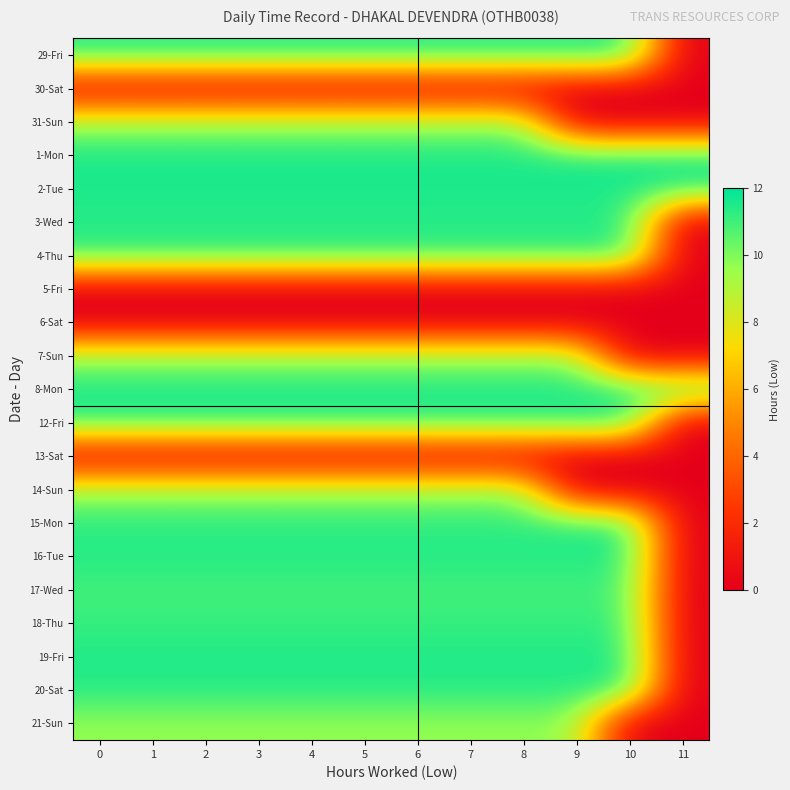

Reading right to left, transcribe all the data shown in this chart.

29-Fri: 11=0.0	10=11.5	9=11.5	8=11.5	7=11.5	6=11.5	5=11.5	4=11.5	3=11.5	2=11.5	1=11.5	0=11.5
30-Sat: 11=0.0	10=0.0	9=0.0	8=0.0	7=0.0	6=0.0	5=0.0	4=0.0	3=0.0	2=0.0	1=0.0	0=0.0
31-Sun: 11=0.0	10=0.0	9=0.0	8=9.4	7=9.4	6=9.4	5=9.4	4=9.4	3=9.4	2=9.4	1=9.4	0=9.4
1-Mon: 11=11.6	10=11.6	9=11.6	8=11.6	7=11.6	6=11.6	5=11.6	4=11.6	3=11.6	2=11.6	1=11.6	0=11.6
2-Tue: 11=11.6	10=11.6	9=11.6	8=11.6	7=11.6	6=11.6	5=11.6	4=11.6	3=11.6	2=11.6	1=11.6	0=11.6
3-Wed: 11=0.0	10=11.4	9=11.4	8=11.4	7=11.4	6=11.4	5=11.4	4=11.4	3=11.4	2=11.4	1=11.4	0=11.4
4-Thu: 11=0.0	10=11.3	9=11.3	8=11.3	7=11.3	6=11.3	5=11.3	4=11.3	3=11.3	2=11.3	1=11.3	0=11.3
5-Fri: 11=0.0	10=0.0	9=0.0	8=0.0	7=0.0	6=0.0	5=0.0	4=0.0	3=0.0	2=0.0	1=0.0	0=0.0
6-Sat: 11=0.0	10=0.0	9=0.0	8=0.0	7=0.0	6=0.0	5=0.0	4=0.0	3=0.0	2=0.0	1=0.0	0=0.0
7-Sun: 11=0.0	10=0.0	9=9.6	8=9.6	7=9.6	6=9.6	5=9.6	4=9.6	3=9.6	2=9.6	1=9.6	0=9.6
8-Mon: 11=11.5	10=11.5	9=11.5	8=11.5	7=11.5	6=11.5	5=11.5	4=11.5	3=11.5	2=11.5	1=11.5	0=11.5
12-Fri: 11=0.0	10=11.5	9=11.5	8=11.5	7=11.5	6=11.5	5=11.5	4=11.5	3=11.5	2=11.5	1=11.5	0=11.5
13-Sat: 11=0.0	10=0.0	9=0.0	8=0.0	7=0.0	6=0.0	5=0.0	4=0.0	3=0.0	2=0.0	1=0.0	0=0.0
14-Sun: 11=0.0	10=0.0	9=0.0	8=9.5	7=9.5	6=9.5	5=9.5	4=9.5	3=9.5	2=9.5	1=9.5	0=9.5
15-Mon: 11=0.0	10=11.3	9=11.3	8=11.3	7=11.3	6=11.3	5=11.3	4=11.3	3=11.3	2=11.3	1=11.3	0=11.3
16-Tue: 11=0.0	10=11.5	9=11.5	8=11.5	7=11.5	6=11.5	5=11.5	4=11.5	3=11.5	2=11.5	1=11.5	0=11.5
17-Wed: 11=0.0	10=10.9	9=10.9	8=10.9	7=10.9	6=10.9	5=10.9	4=10.9	3=10.9	2=10.9	1=10.9	0=10.9
18-Thu: 11=0.0	10=11.2	9=11.2	8=11.2	7=11.2	6=11.2	5=11.2	4=11.2	3=11.2	2=11.2	1=11.2	0=11.2
19-Fri: 11=0.0	10=11.5	9=11.5	8=11.5	7=11.5	6=11.5	5=11.5	4=11.5	3=11.5	2=11.5	1=11.5	0=11.5
20-Sat: 11=0.0	10=11.4	9=11.4	8=11.4	7=11.4	6=11.4	5=11.4	4=11.4	3=11.4	2=11.4	1=11.4	0=11.4
21-Sun: 11=0.0	10=0.0	9=9.7	8=9.7	7=9.7	6=9.7	5=9.7	4=9.7	3=9.7	2=9.7	1=9.7	0=9.7